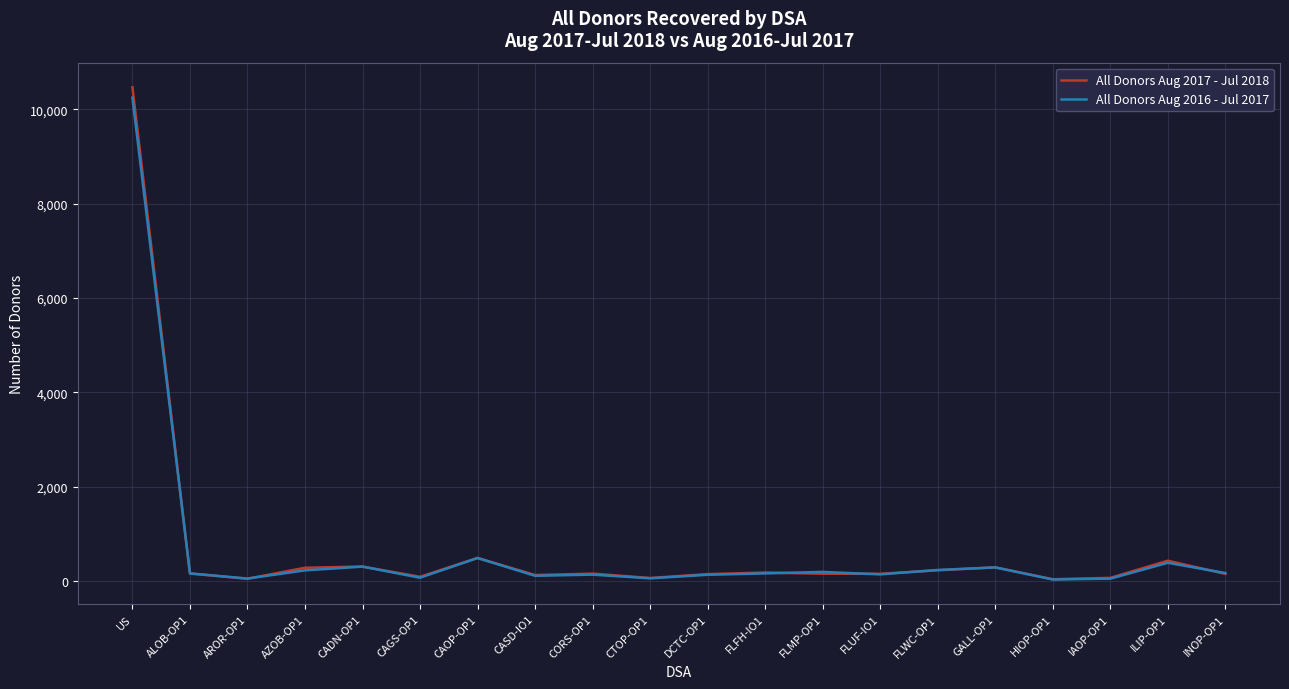

What is the smallest value displayed?

35